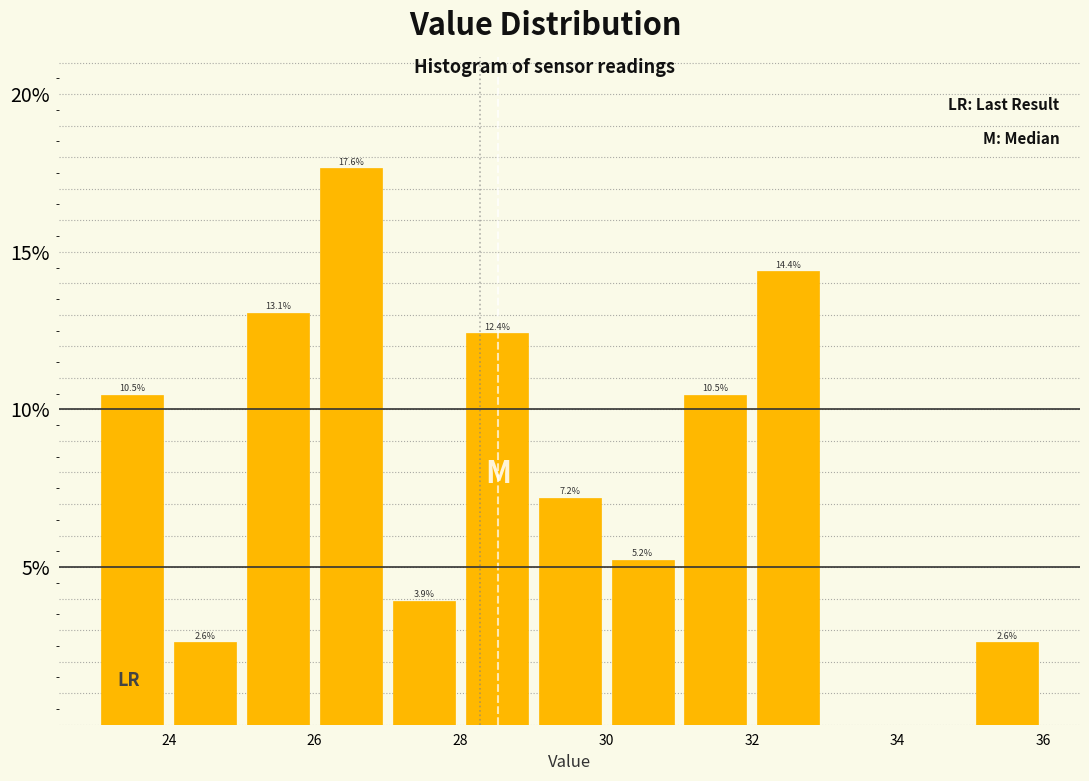

Which range on the x-axis has the tallest bar?

26 to 27